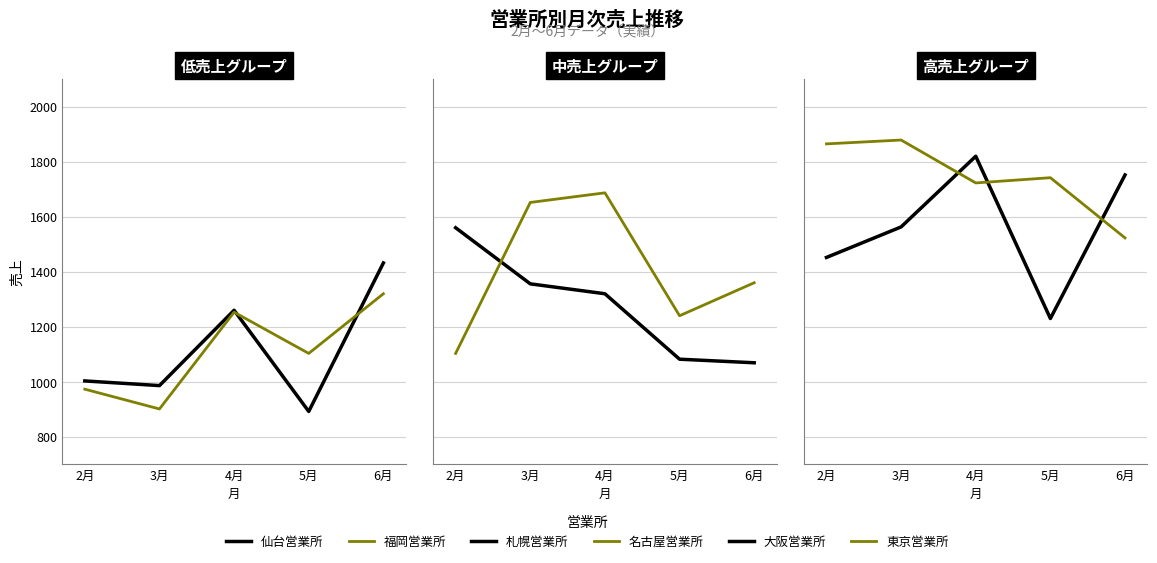

What is the label of the 4th point from the right?

3月